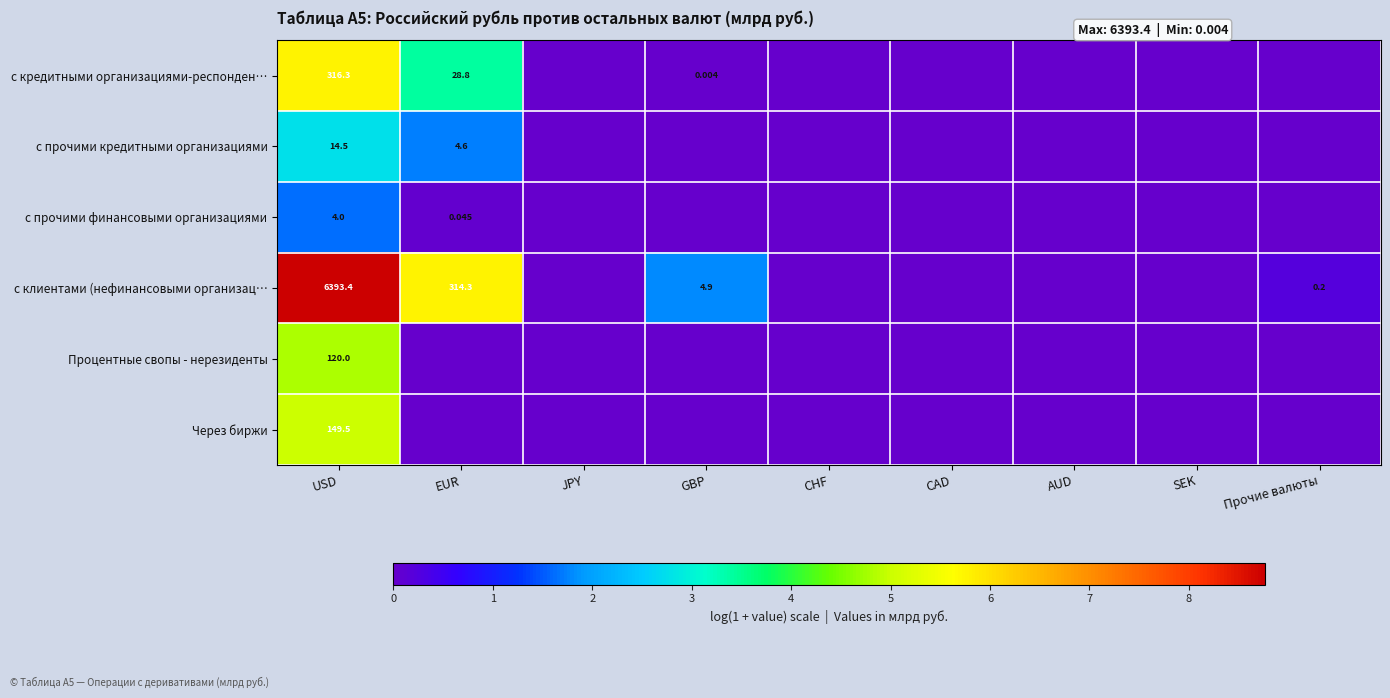

Rank the categories by Процентные свопы - нерезиденты value from lowest to highest.

EUR, JPY, GBP, CHF, CAD, AUD, SEK, Прочие валюты, USD